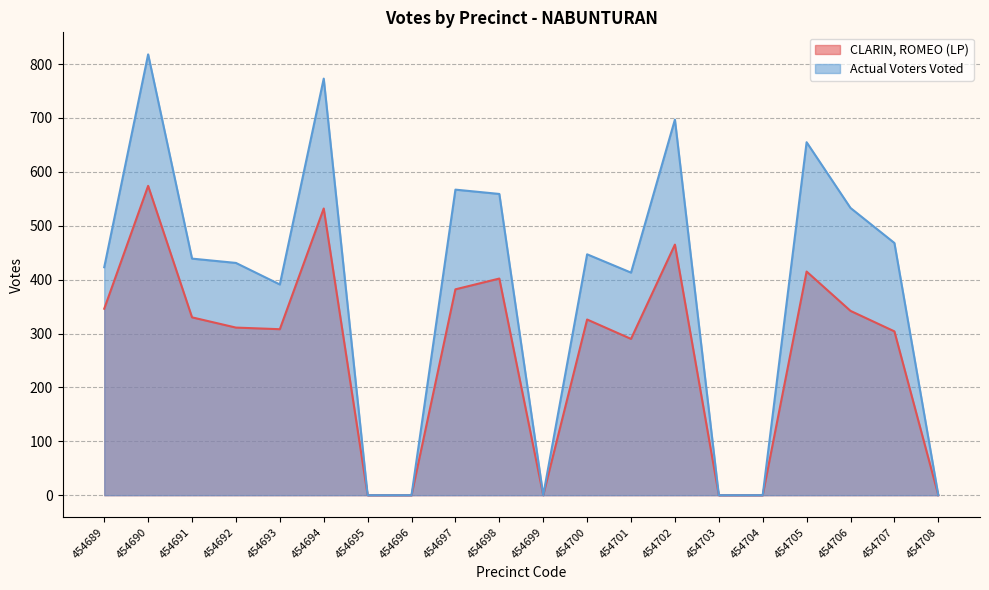

What is the average value of the Actual Voters Voted series?

381